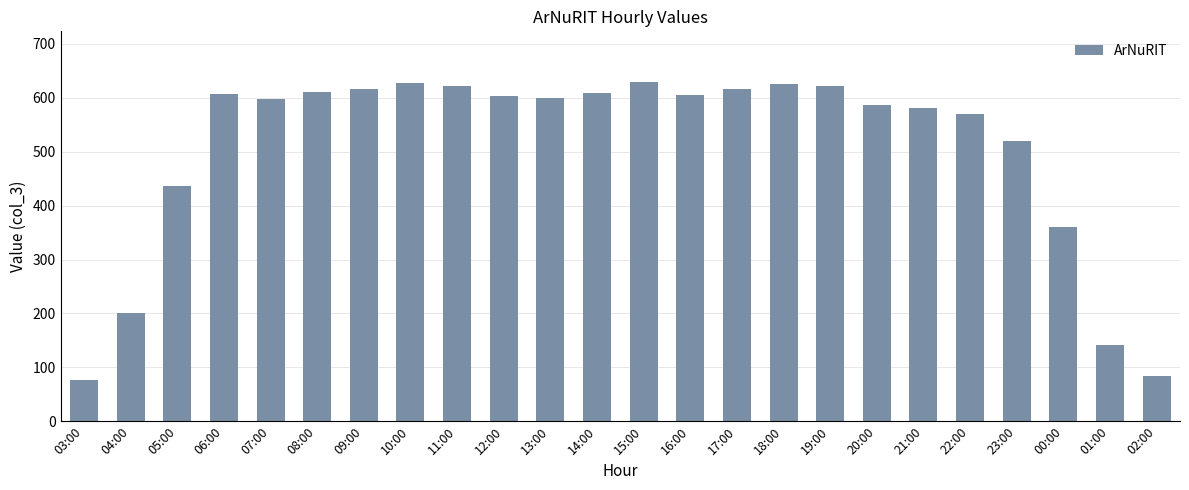

What is the sum of all values?

12147